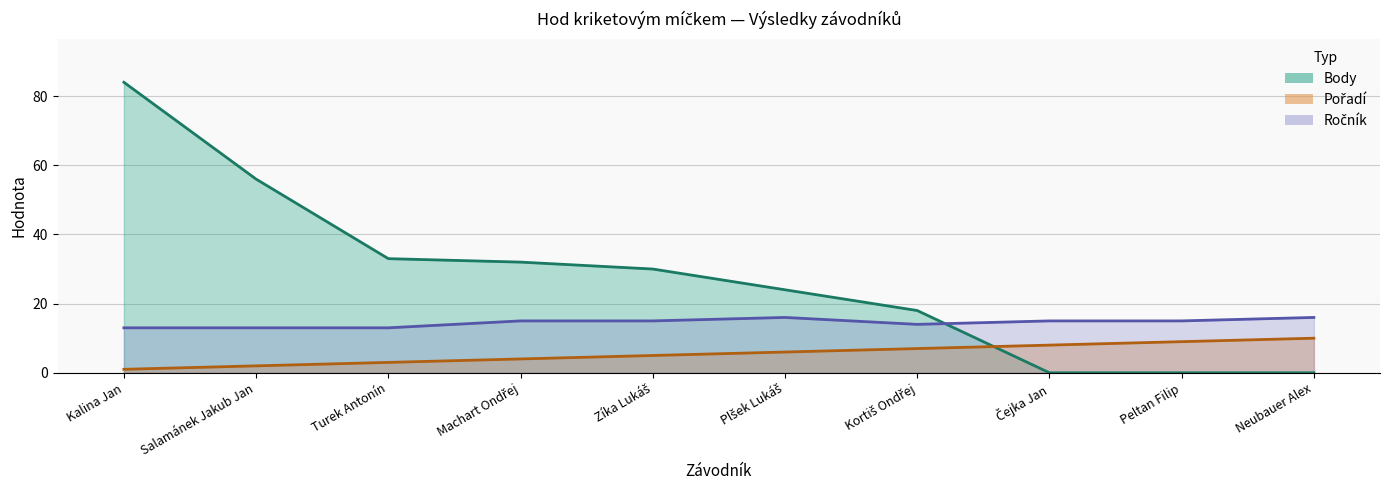

What is the minimum value for Pořadí?

1